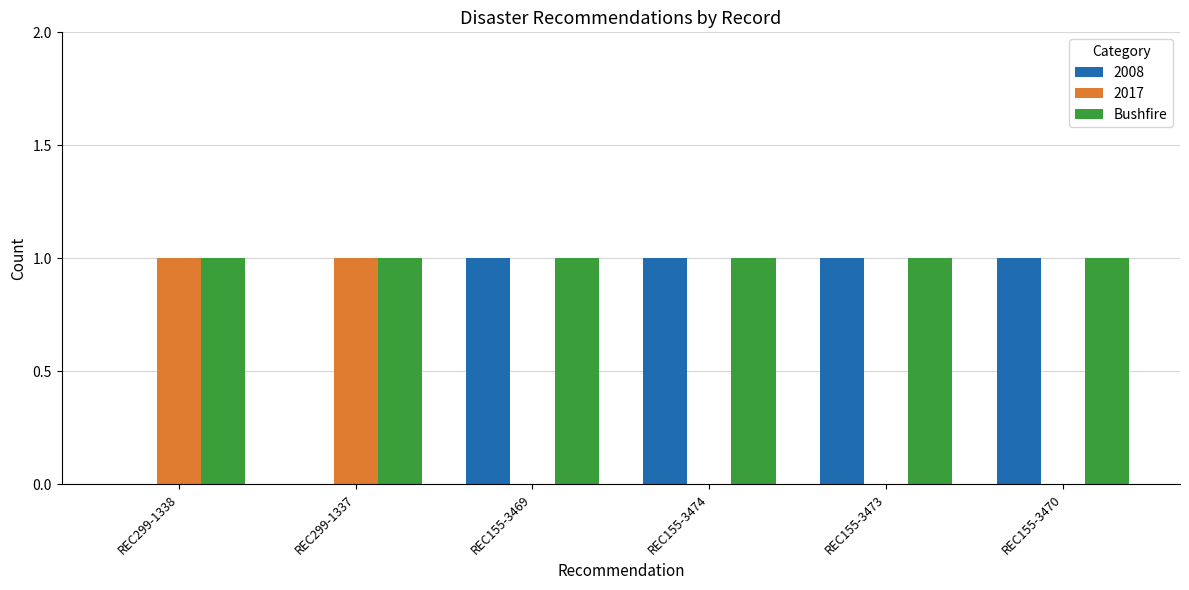

The Bushfire series shows 1 at REC155-3470. True or false?

True